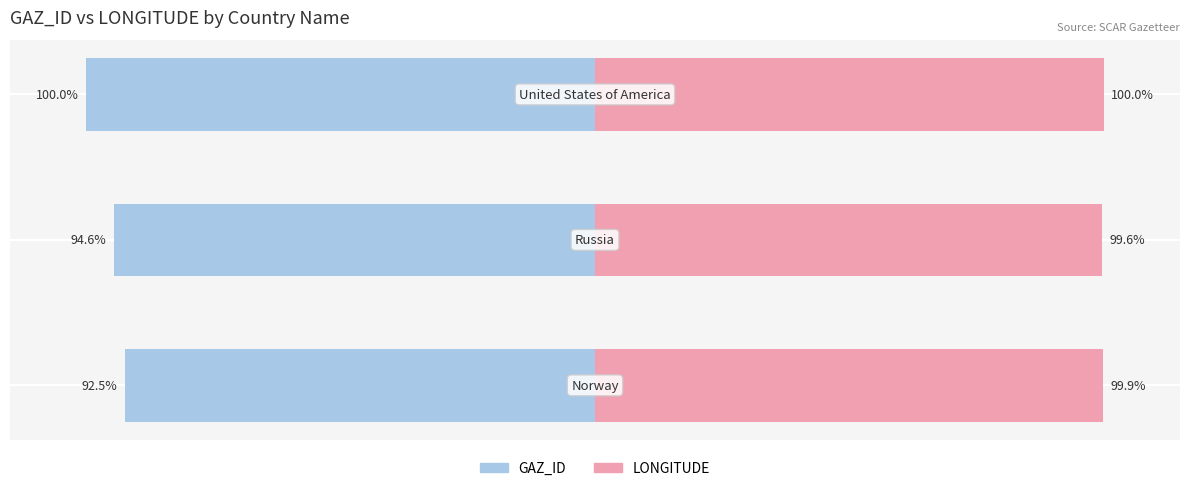

Reading left to right, what are all the values shown in this chart?

GAZ_ID: 0=-92.5	1=-94.6	2=-100.0
LONGITUDE: 0=99.9	1=99.6	2=100.0